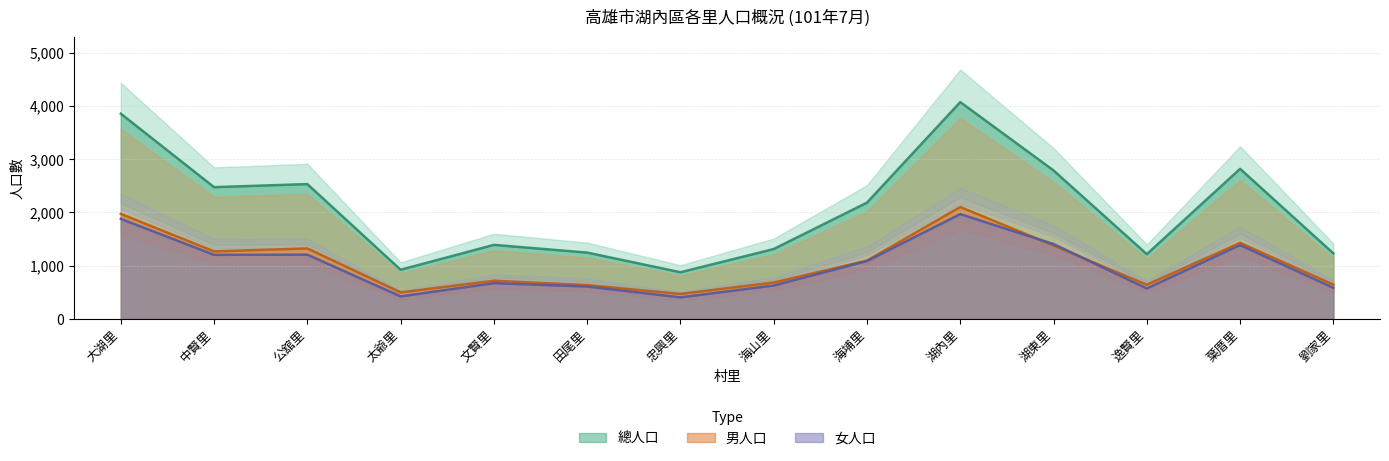

At which category is the sum across all series the highest?

湖內里